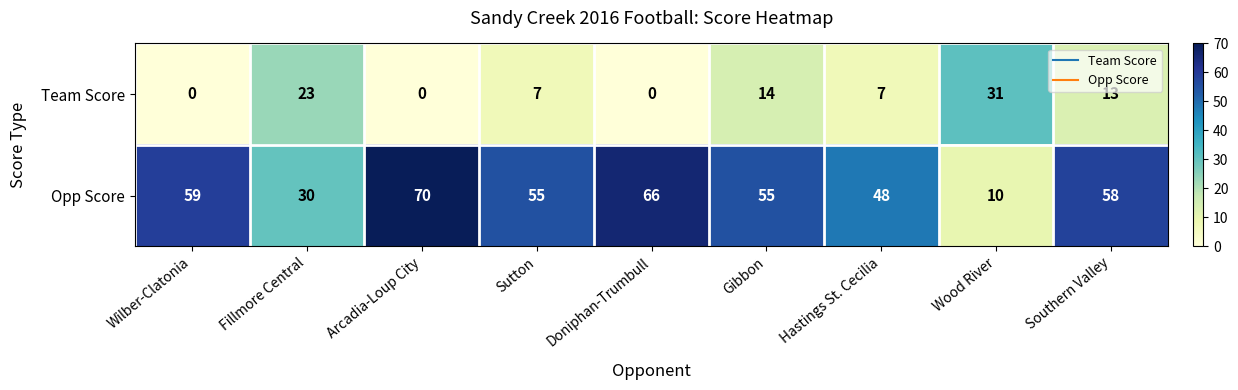

List the series in order of their peak value, highest first.

Opp Score, Team Score